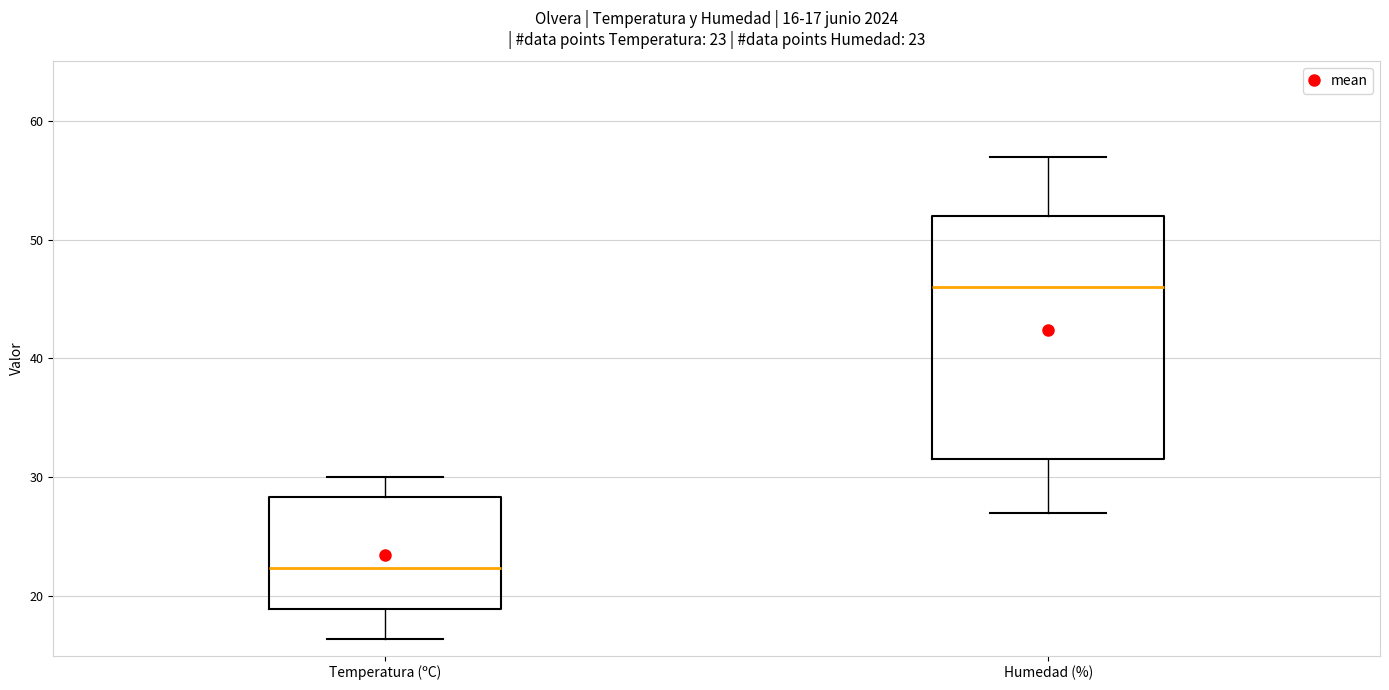

Which box is the tallest, from its lower edge to its upper edge?

Humedad (%)